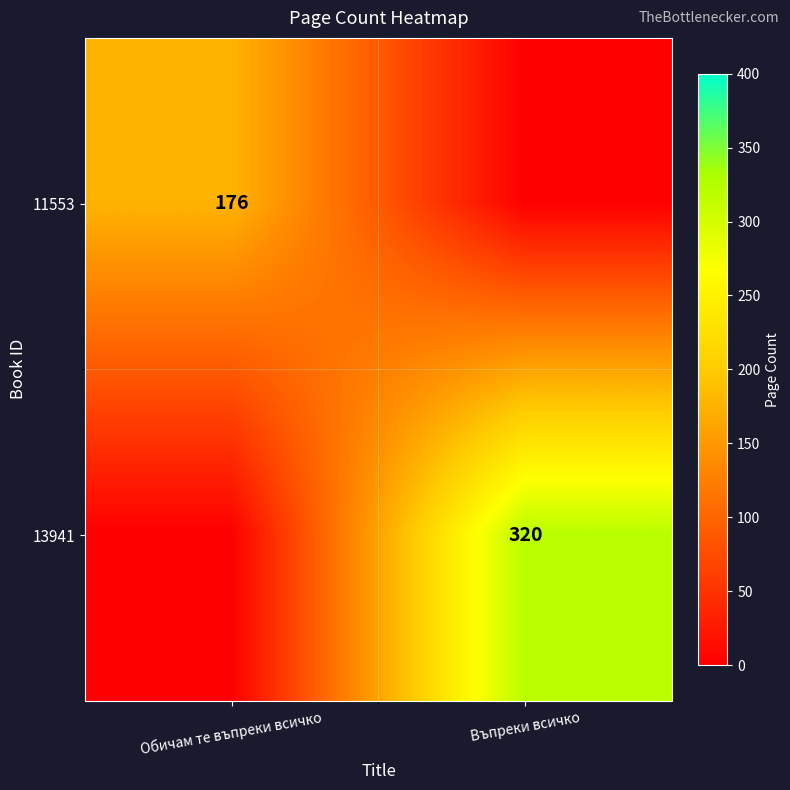

The value of 11553 at Обичам те въпреки всичко is 176. True or false?

True